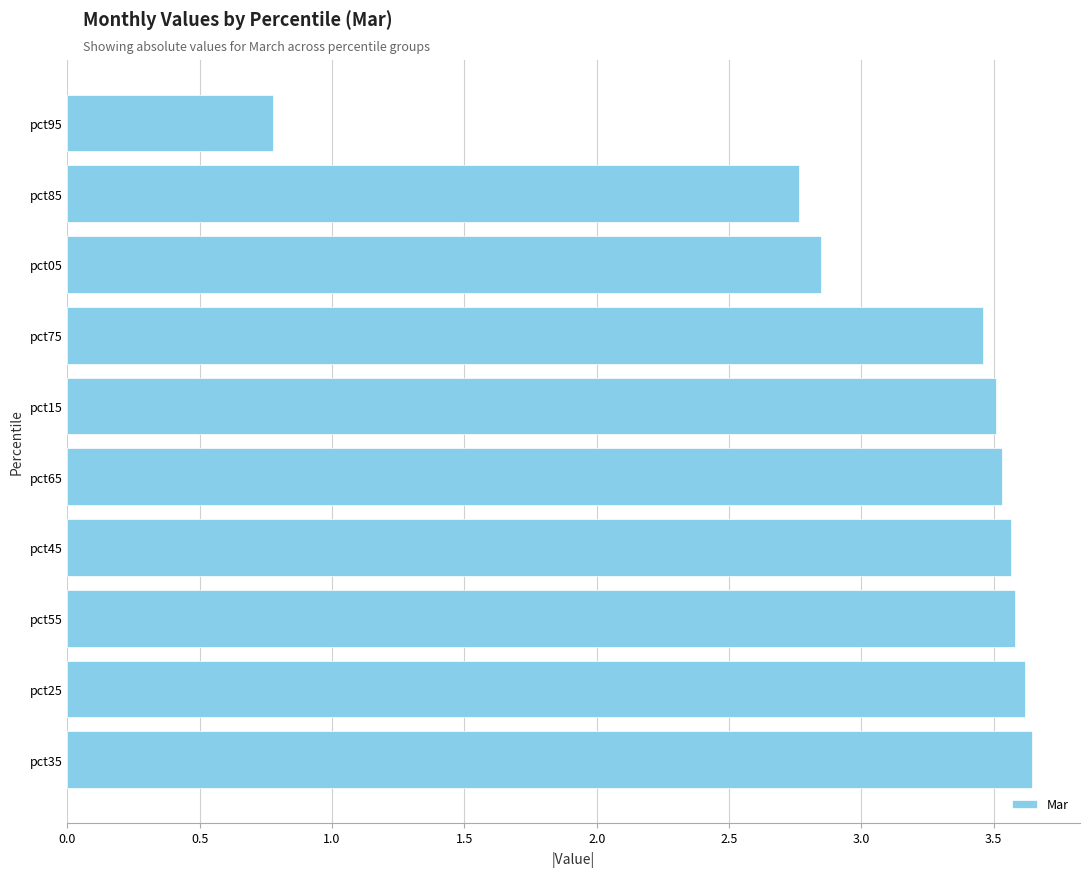

What is the ratio of the value at pct95 to the value at pct05?

0.3